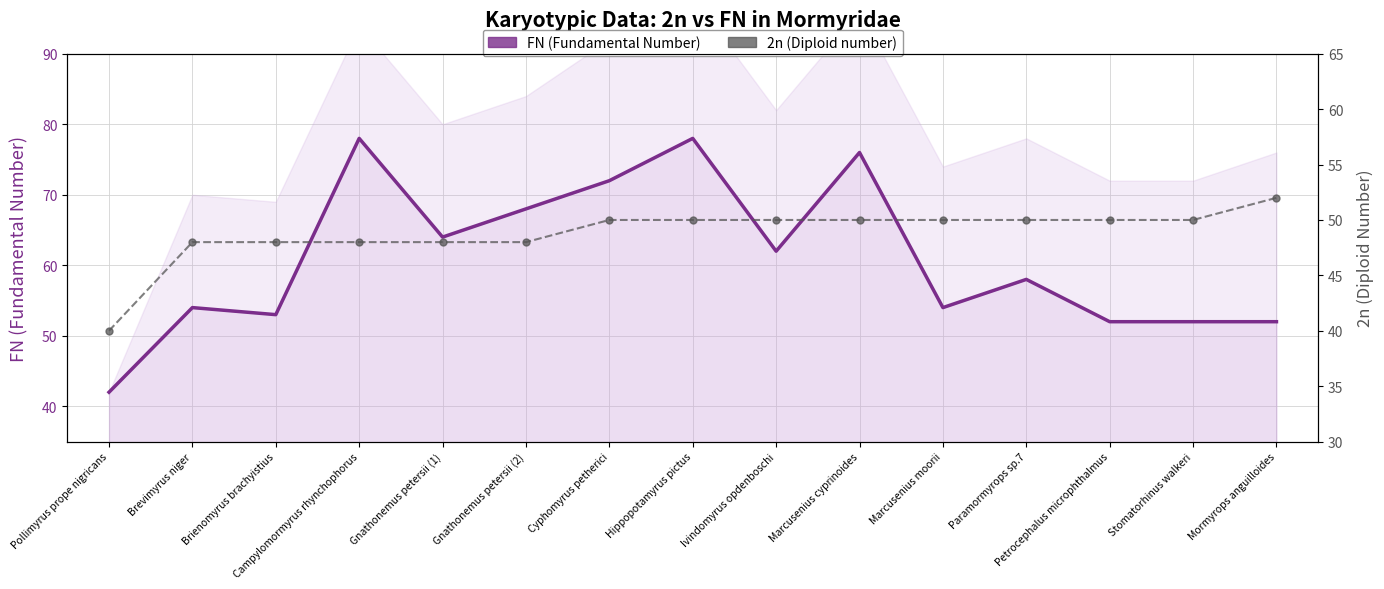

What is the sum of the 2n (Diploid number) values at Hippopotamyrus pictus and Pollimyrus prope nigricans?

90